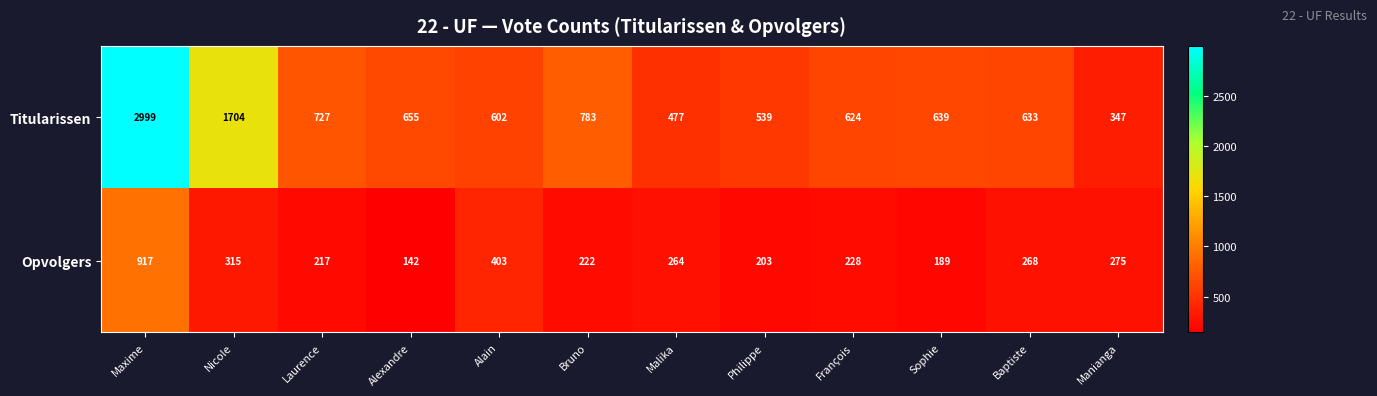

At which category is the sum across all series the highest?

Maxime